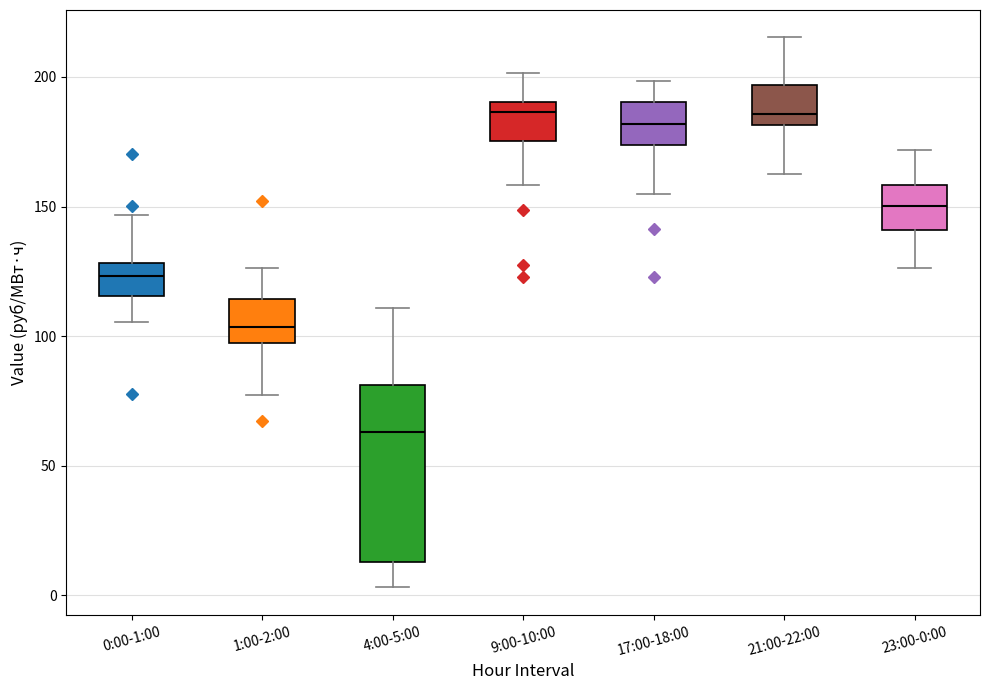

Where is the lower edge of the box for 0:00-1:00 on the y-axis? The values are not printed on the chart, so give them approximately, as read against the axis.

115